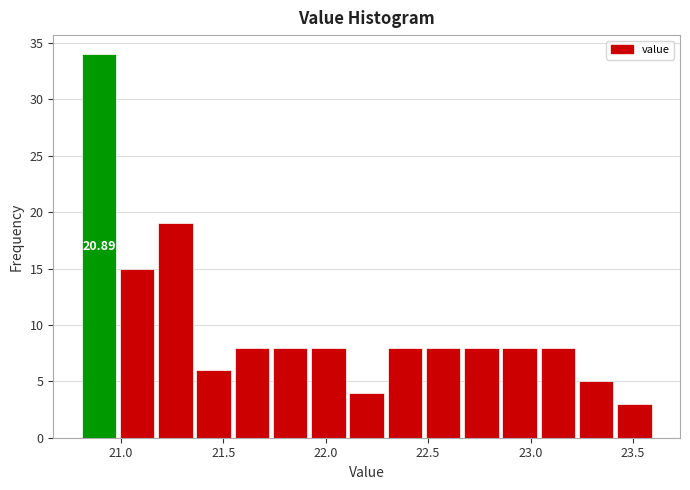

Around what value on the x-axis is the tallest bar? Give the approximate position of its centre, as read against the axis.

20.90